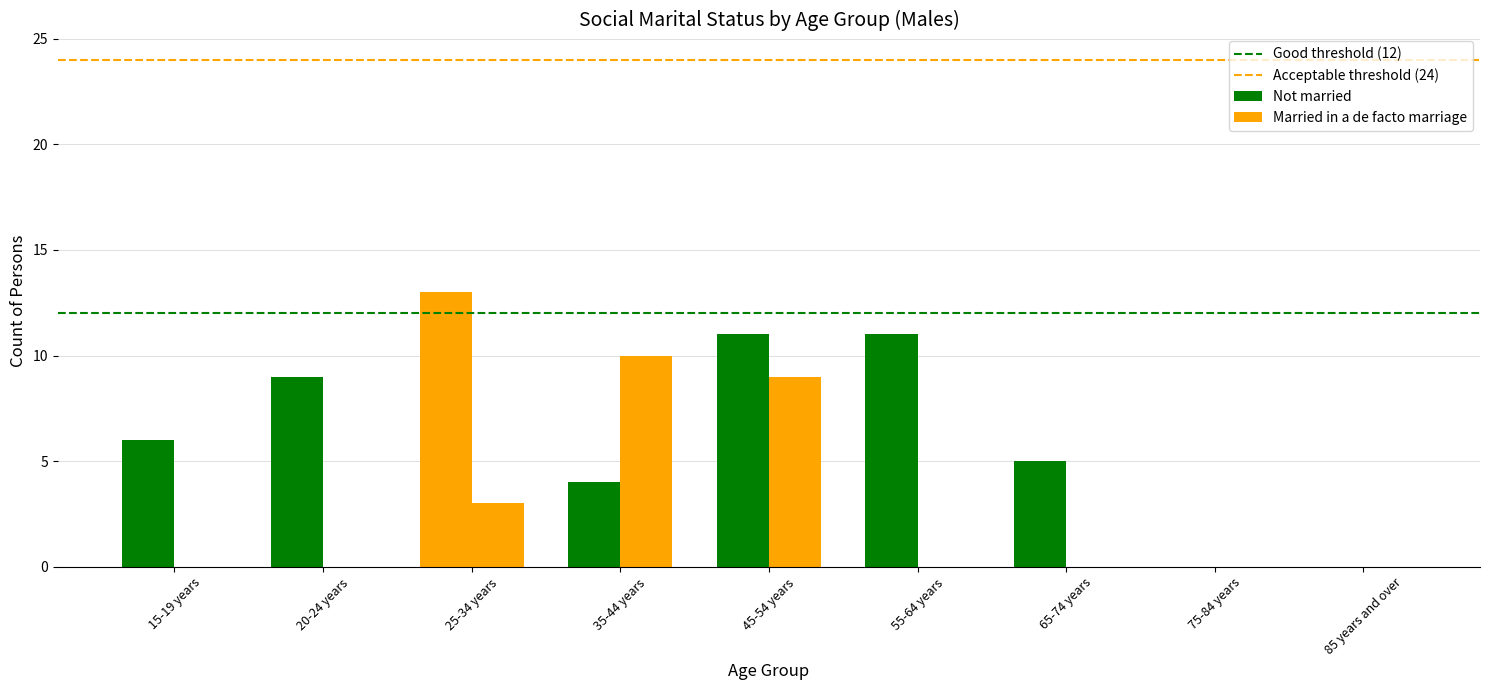

Are the bars grouped side by side (vs. stacked)?

Yes